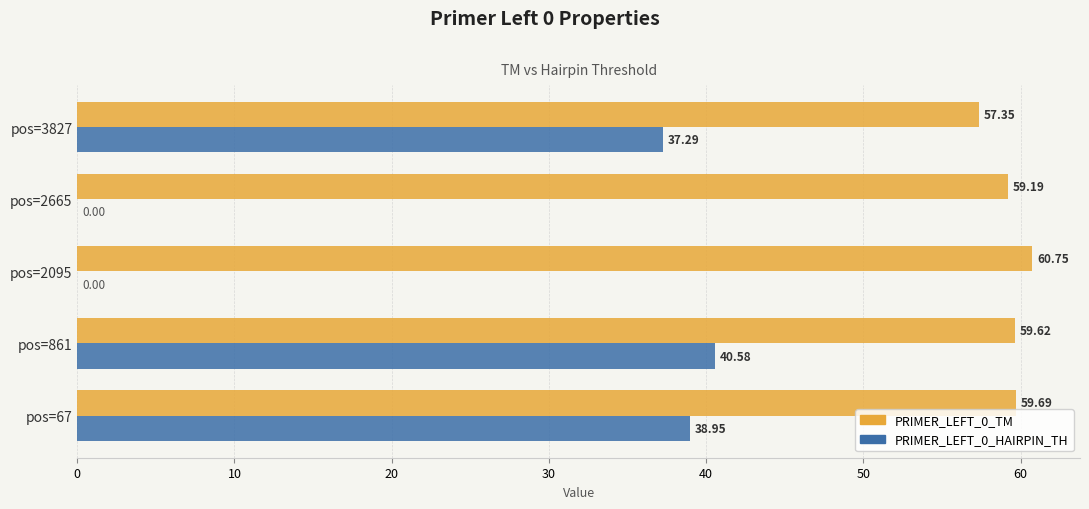

How many distinct data groups are displayed?

2